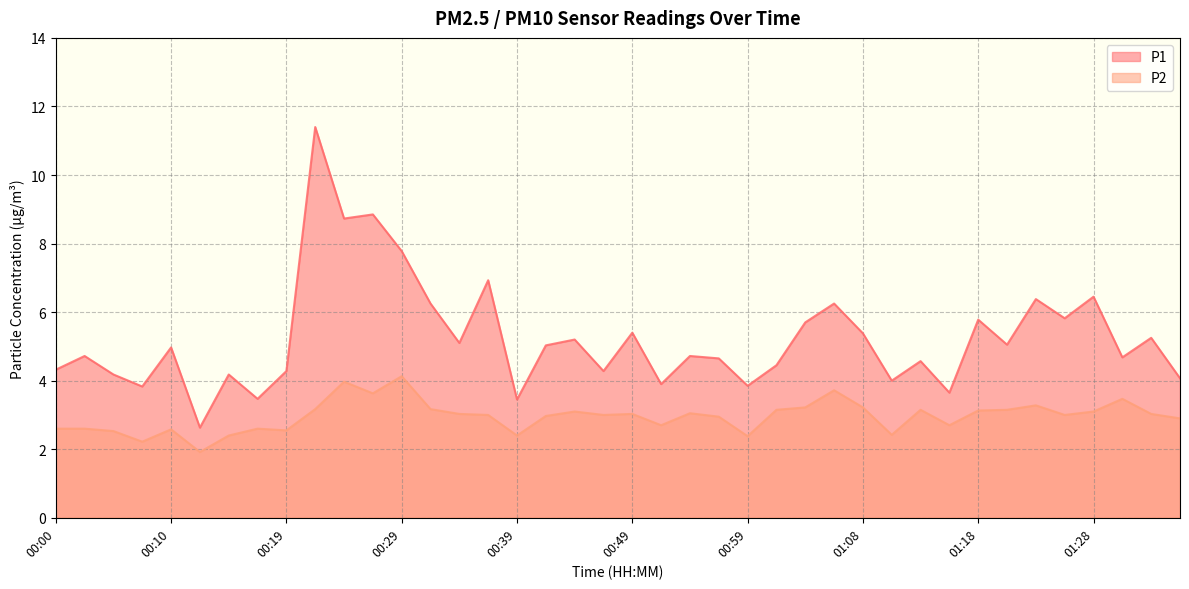

True or false: P2 and P1 cross at least once.

False